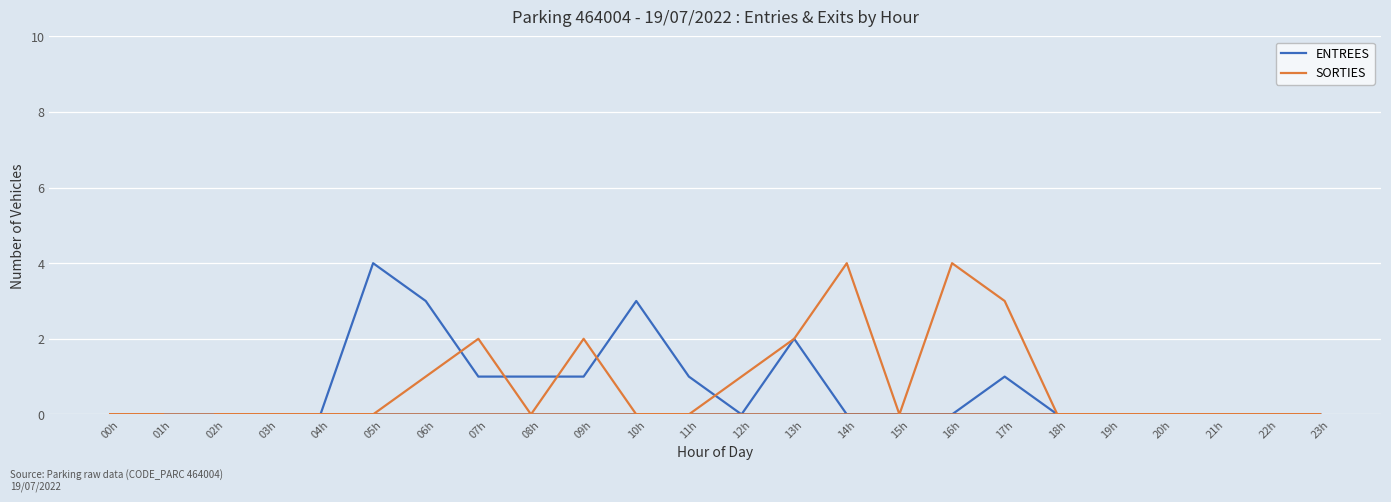

True or false: ENTREES has a value of 1 at 17h.

False